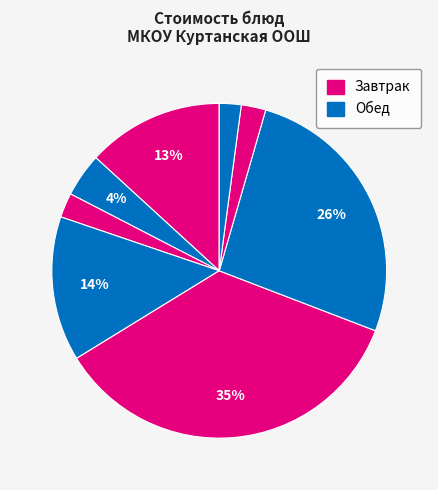

Does any single category account for the majority?

No